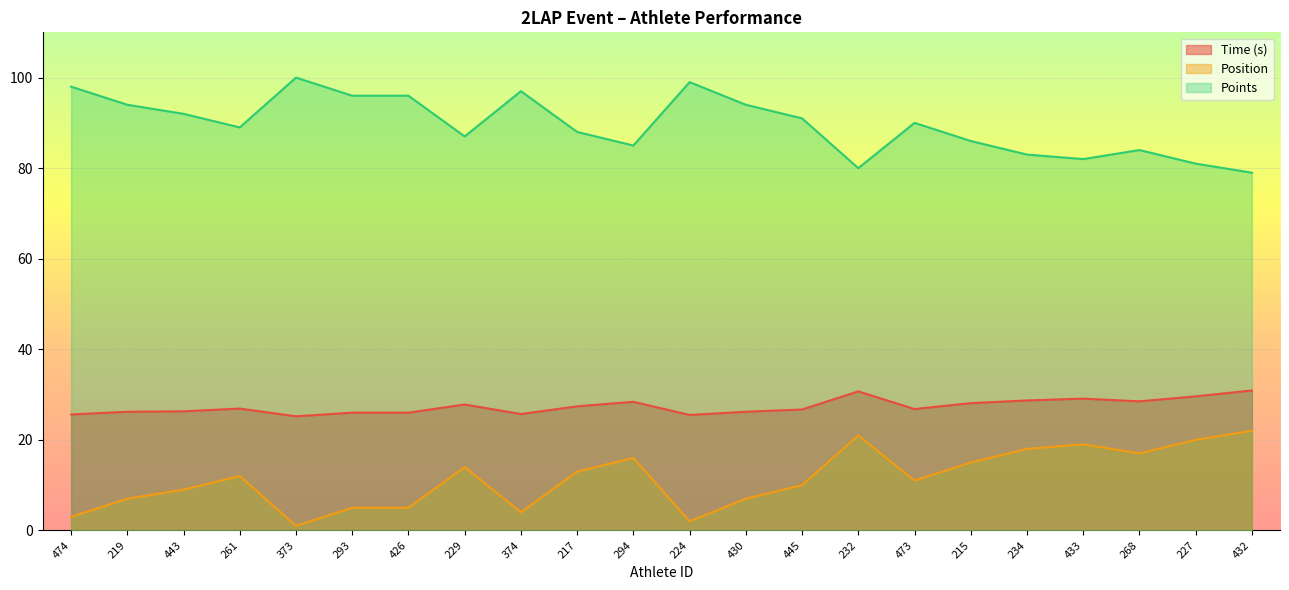

Where is Time (s) nearest to the value 28?

215